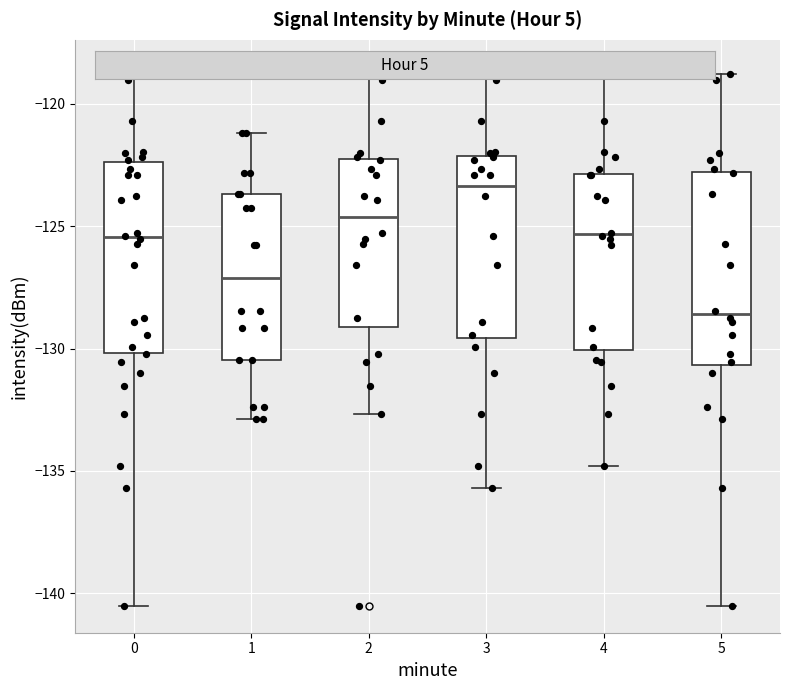

Reading left to right, transcribe this box plot: for each box, give where its median line is, the range the box spans, and where its two whiskers end, as read against the y-axis. The values are not printed on the chart, so give them approximately, as read against the axis.

0: median -125.5, box -130.0 to -122.5, whiskers -140.5 to -118.5
1: median -127.0, box -130.5 to -123.5, whiskers -133.0 to -121.0
2: median -124.5, box -129.0 to -122.5, whiskers -132.5 to -118.5
3: median -123.5, box -129.5 to -122.0, whiskers -135.5 to -119.0
4: median -125.5, box -130.0 to -123.0, whiskers -135.0 to -118.5
5: median -128.5, box -130.5 to -123.0, whiskers -140.5 to -119.0